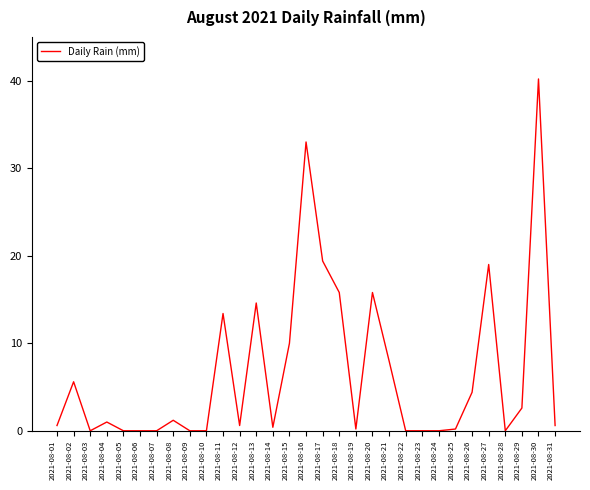

At which category does the data reach its first local valley?

2021-08-03